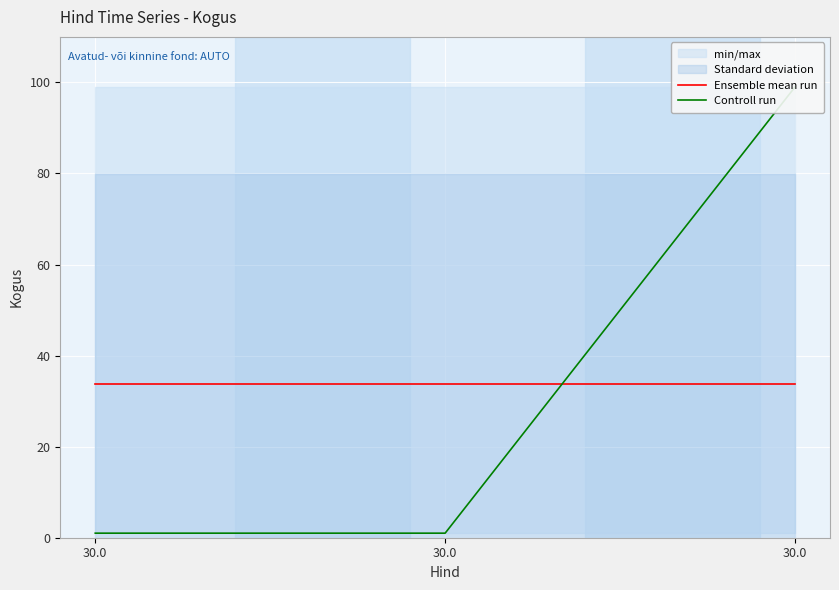

Between 30.0 and 30.0, which series saw the biggest shift?

Controll run